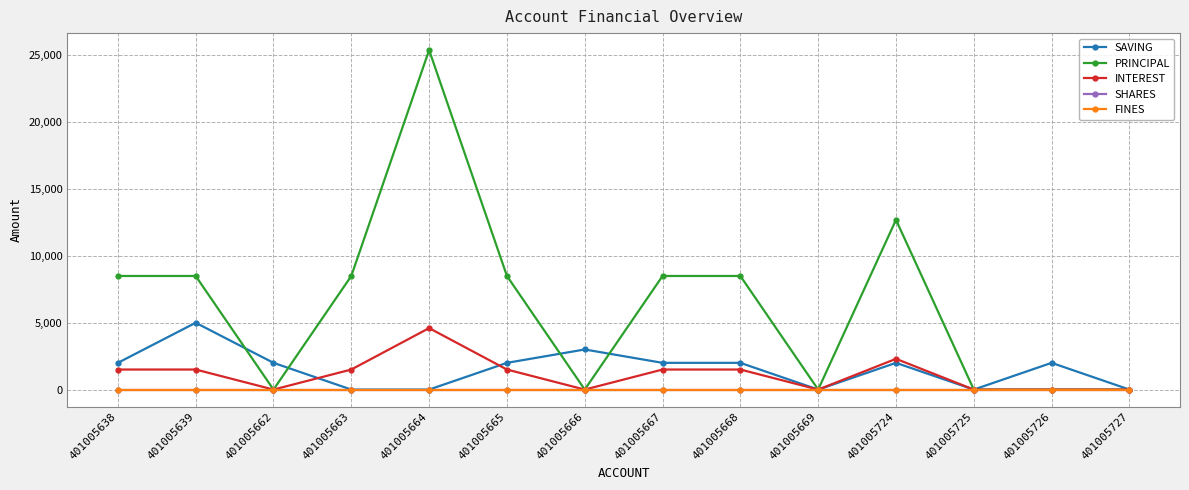

Which series ends up on top after the final intersection of PRINCIPAL and SAVING?

PRINCIPAL